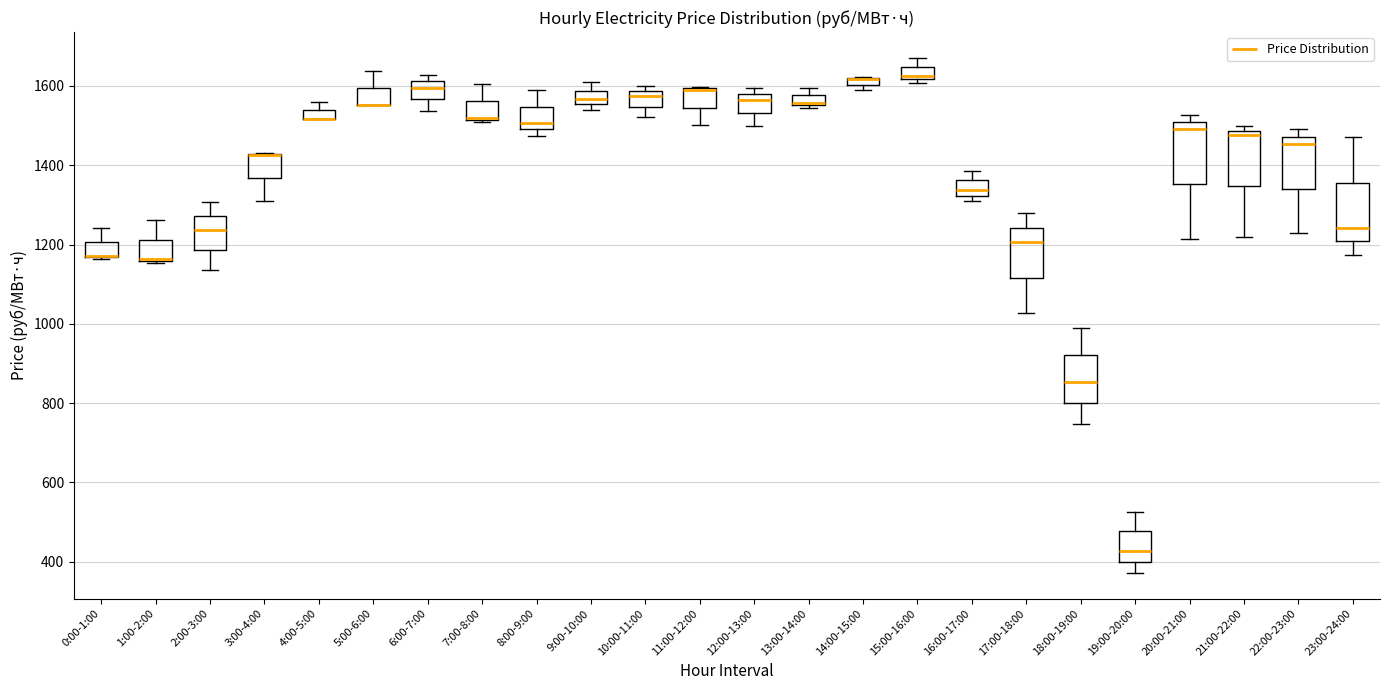

Where does the upper whisker of the box for 2:00-3:00 end on the y-axis? The values are not printed on the chart, so give them approximately, as read against the axis.

1300